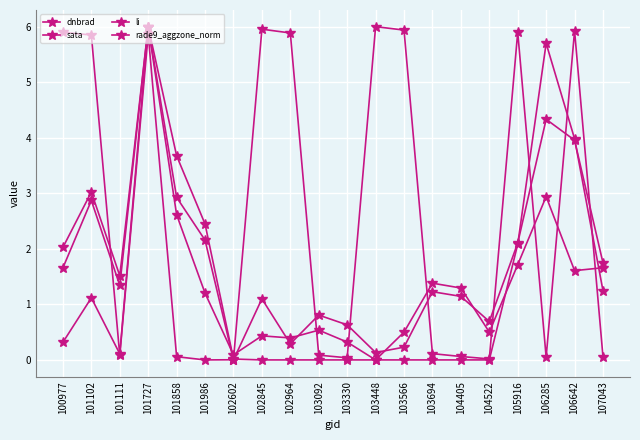

How many lines are shown in the chart?

4